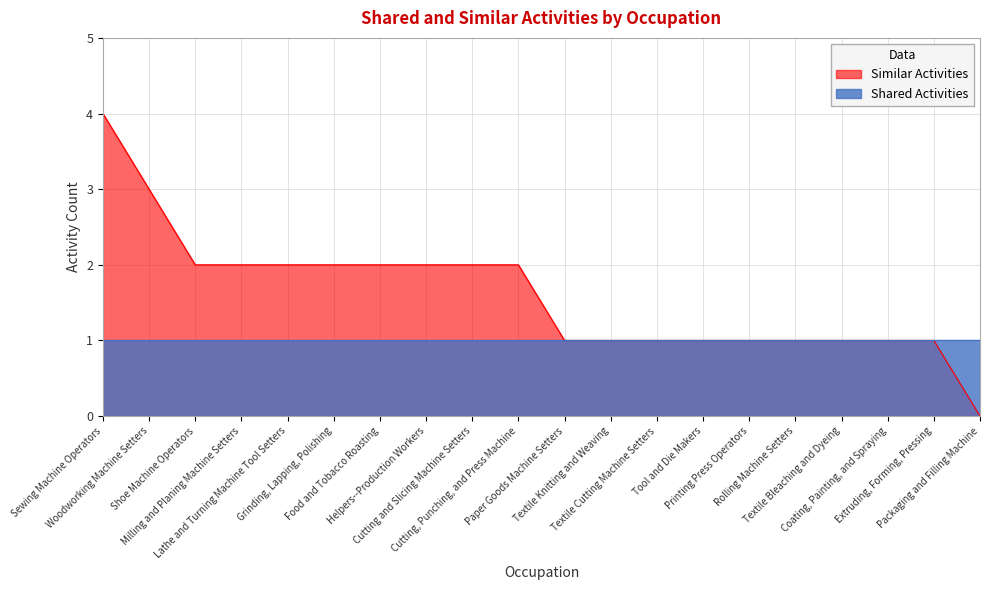

List the labels in order of value, largest first.

Sewing Machine Operators, Woodworking Machine Setters, Shoe Machine Operators, Milling and Planing Machine Setters, Lathe and Turning Machine Tool Setters, Grinding, Lapping, Polishing, Food and Tobacco Roasting, Helpers--Production Workers, Cutting and Slicing Machine Setters, Cutting, Punching, and Press Machine, Paper Goods Machine Setters, Textile Knitting and Weaving, Textile Cutting Machine Setters, Tool and Die Makers, Printing Press Operators, Rolling Machine Setters, Textile Bleaching and Dyeing, Coating, Painting, and Spraying, Extruding, Forming, Pressing, Packaging and Filling Machine